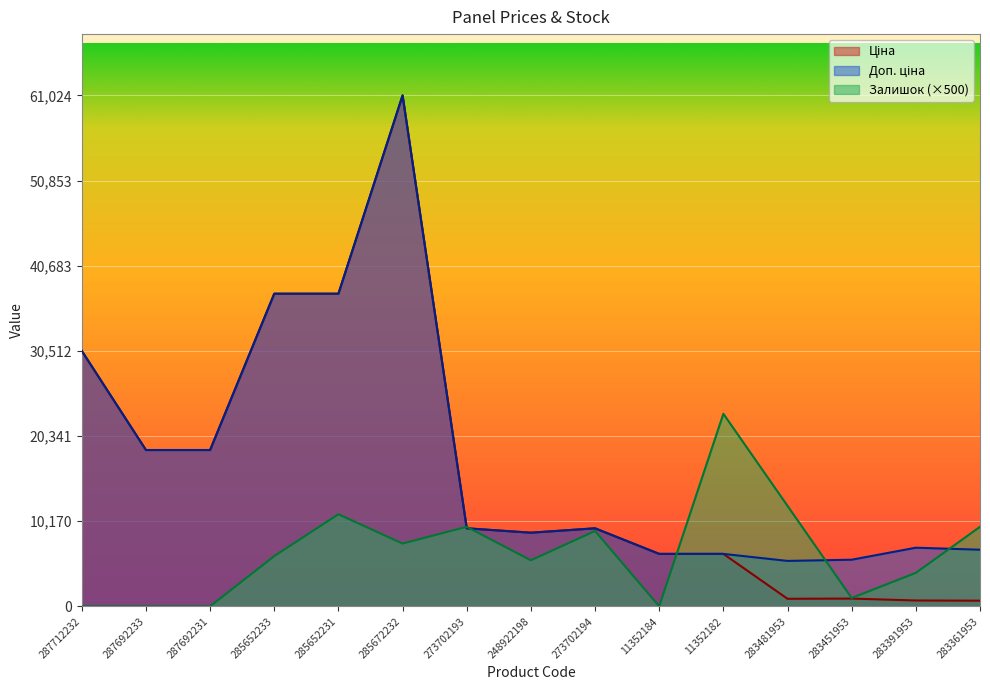

After their last crossing, which series has the higher values: Доп. ціна or Залишок?

Залишок